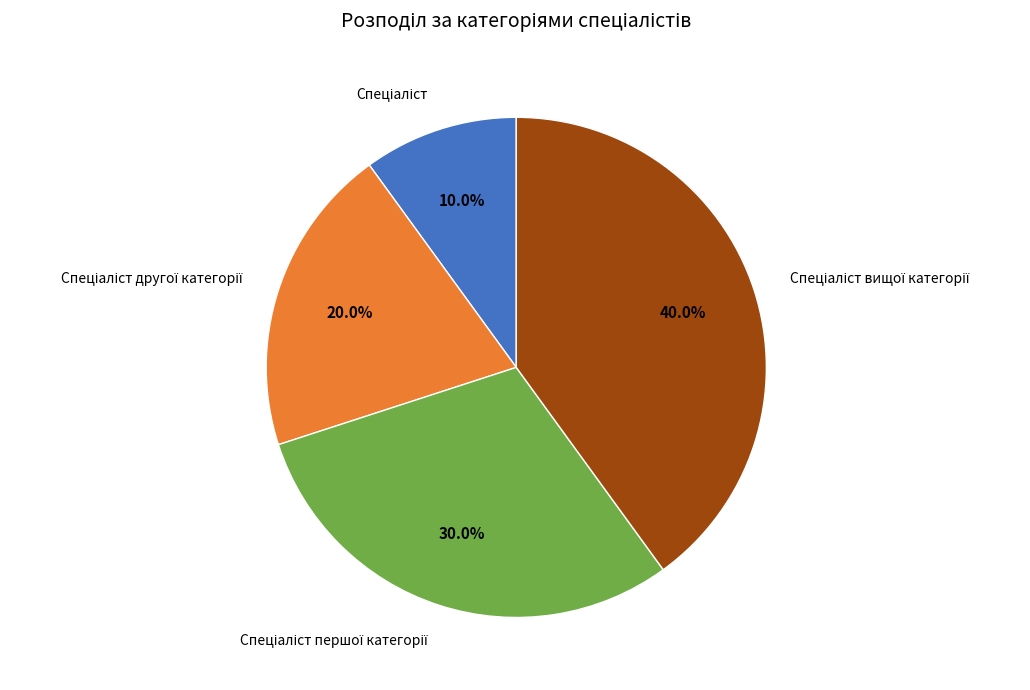

Does any single category account for the majority?

No